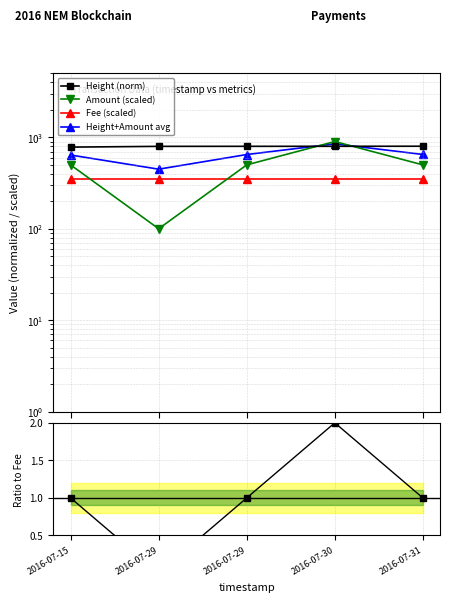

True or false: Amount/Fee ratio and Amount (scaled) intersect in this chart.

False